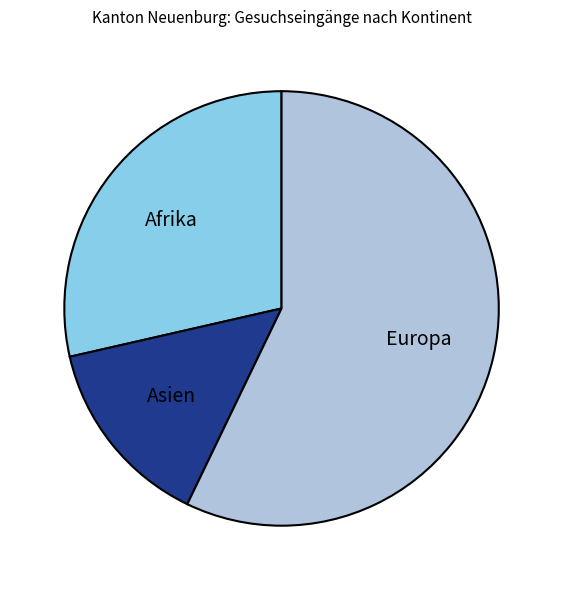

Between Europa and Afrika, which is larger?

Europa